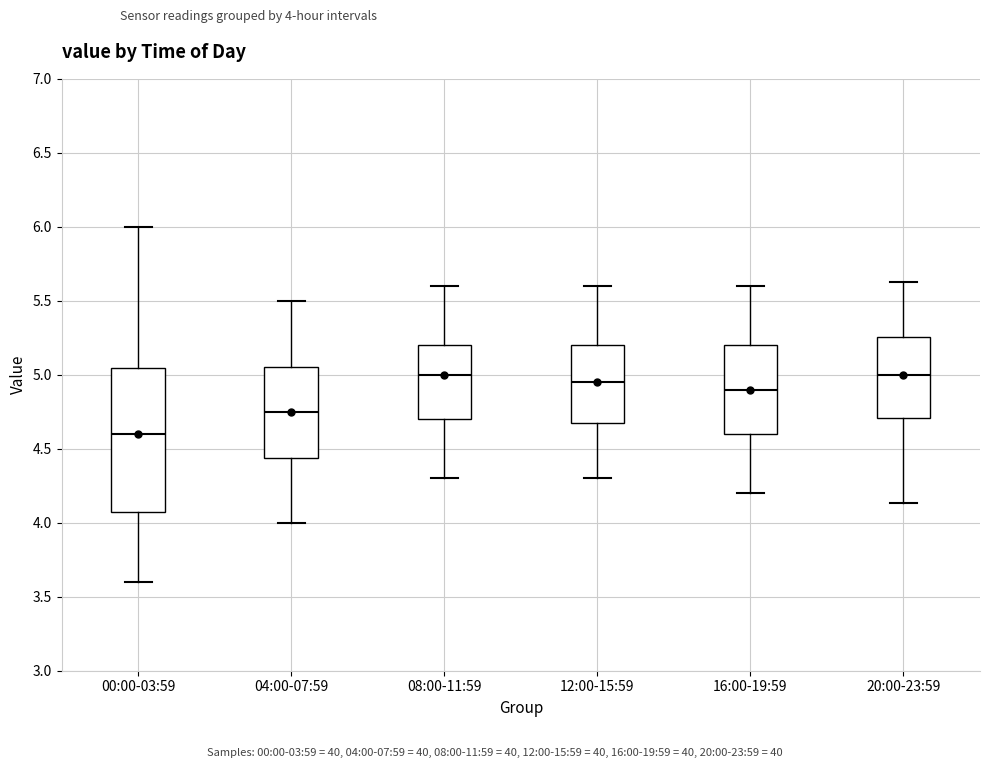

Where does the lower whisker of the box for 20:00-23:59 end on the y-axis? The values are not printed on the chart, so give them approximately, as read against the axis.

4.15